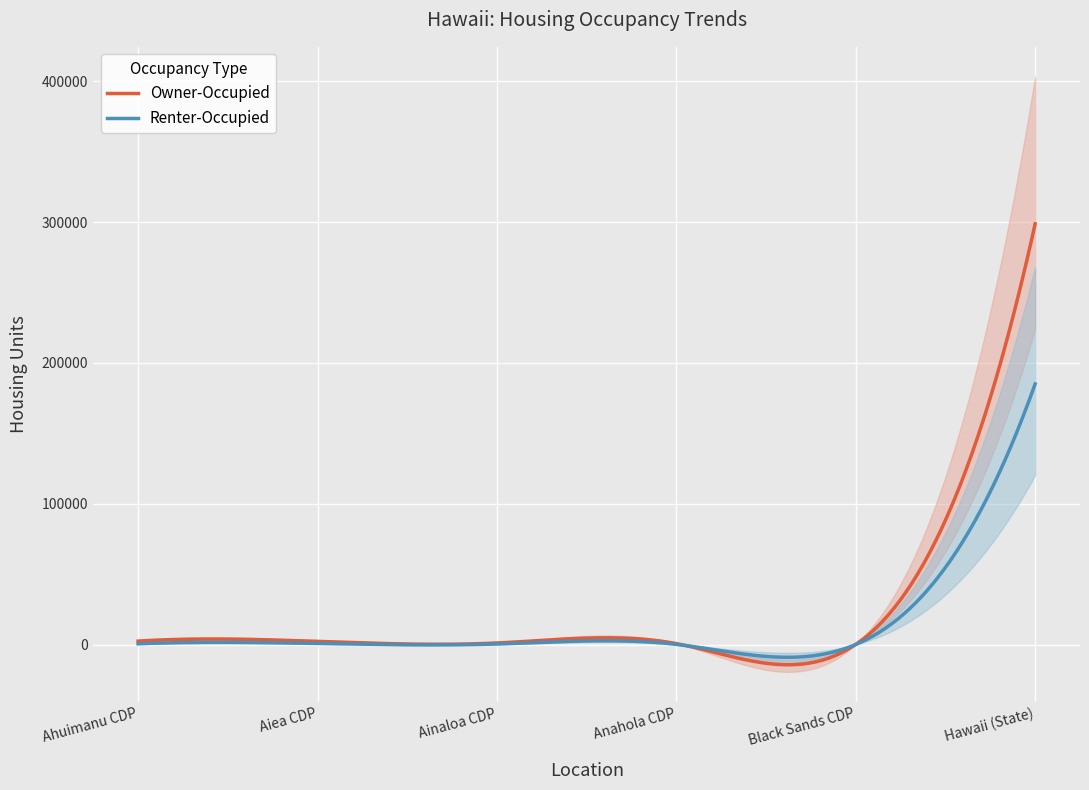

True or false: Owner-Occupied and Renter-Occupied intersect in this chart.

True